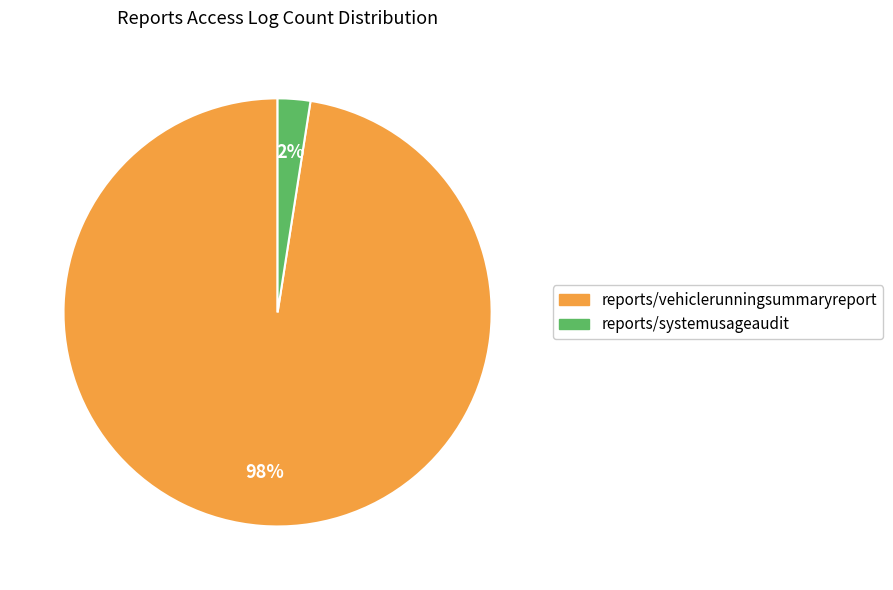

Do reports/systemusageaudit and reports/vehiclerunningsummaryreport together represent more than half of the pie?

Yes